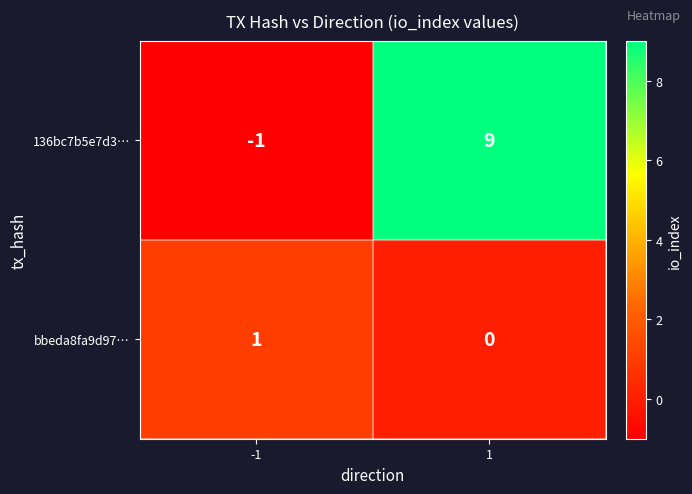

What is the smallest value displayed?

-1